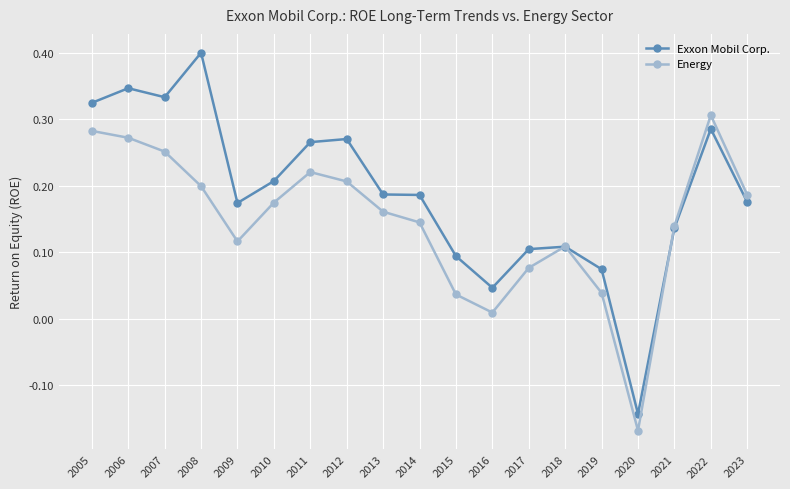

Rank the series at 2012 from lowest to highest value.

Energy, Exxon Mobil Corp.